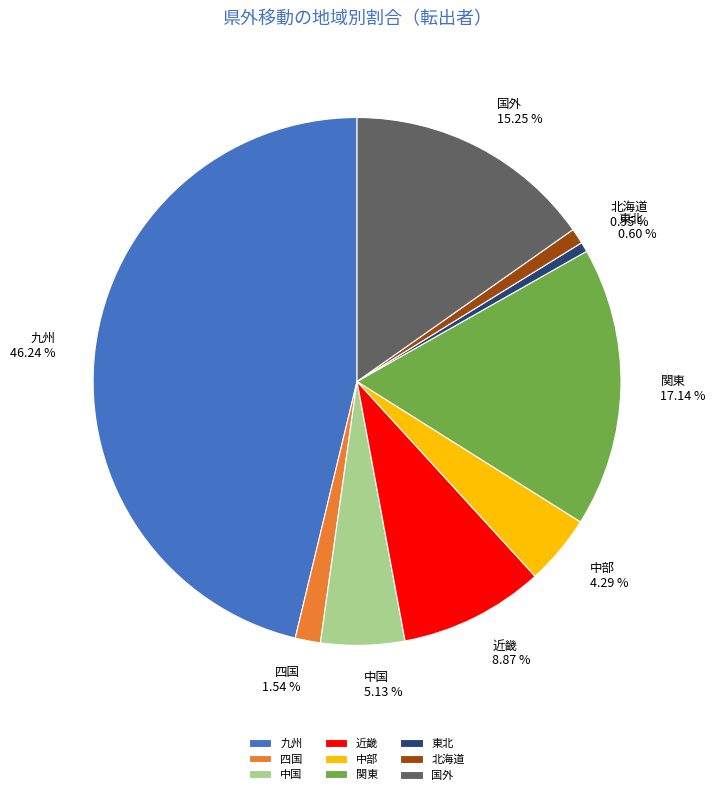

To the nearest percent, what is the combined percentage of 四国 and 中国?

7%